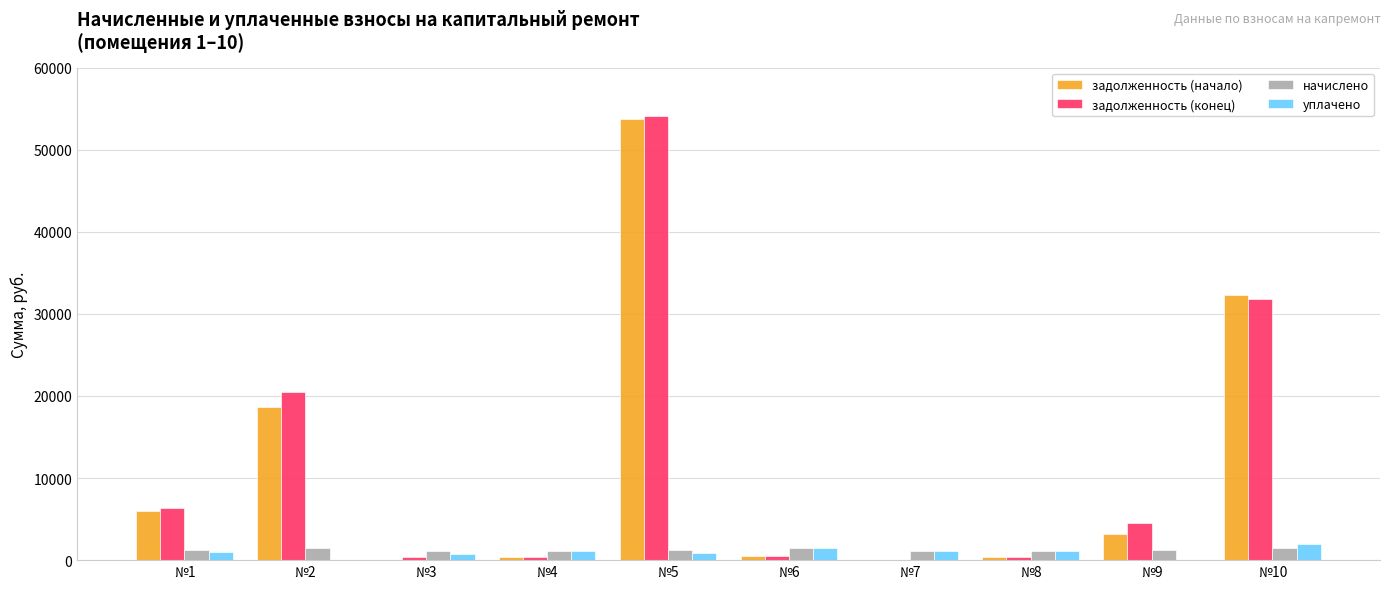

The начислено series shows 1234.3 at №1. True or false?

True